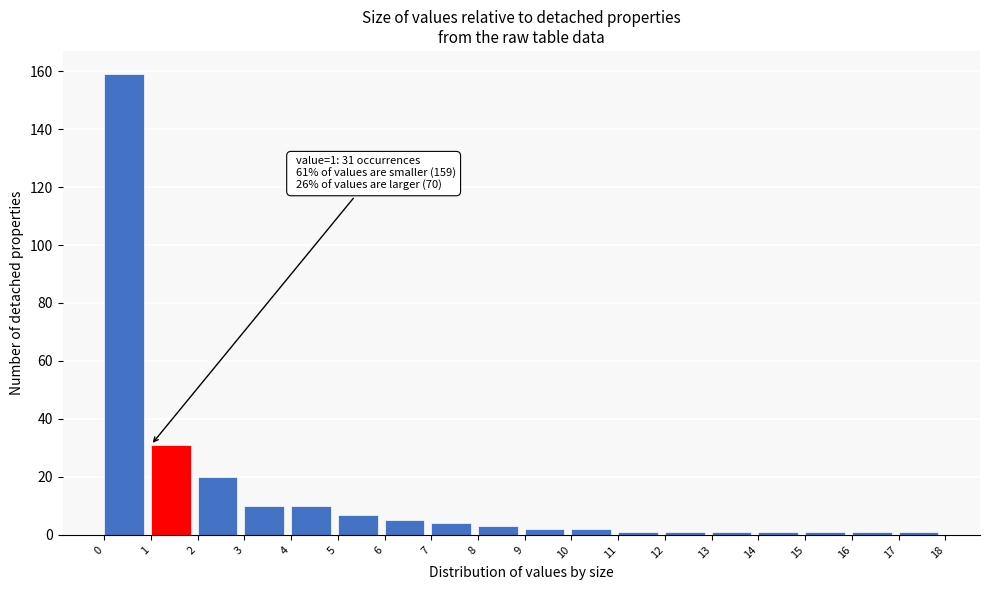

Over which range of the x-axis is the bar tallest?

0 to 1